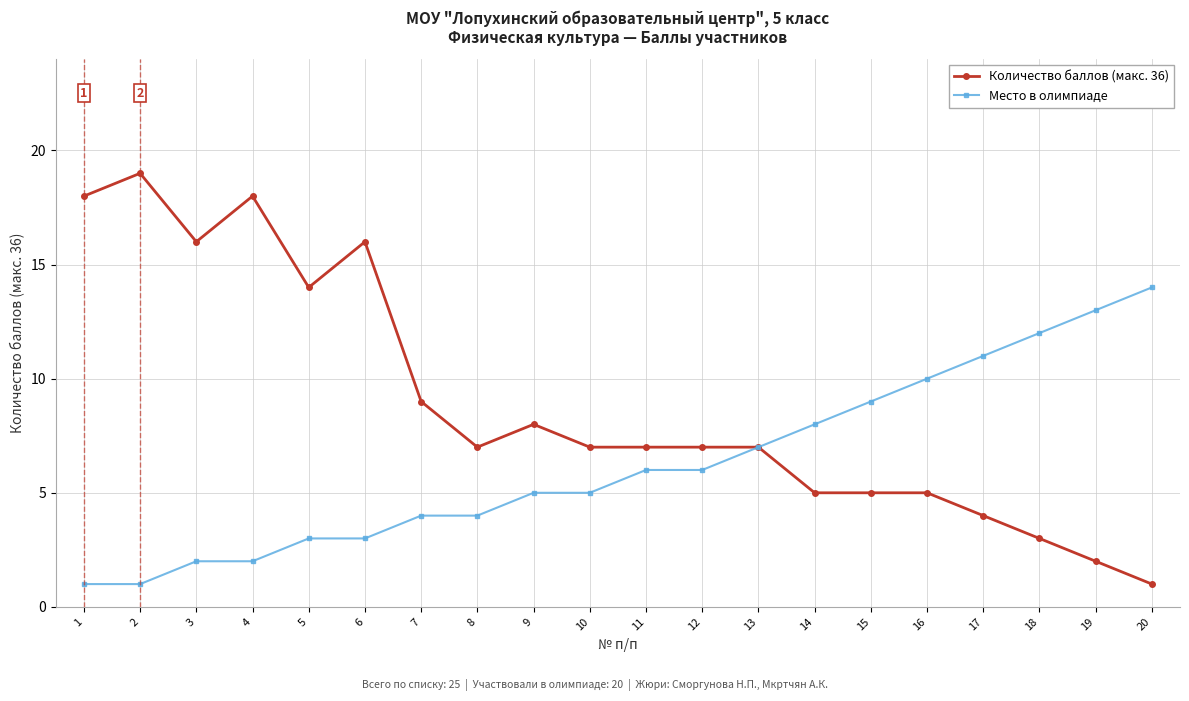

What is the value of the Место в олимпиаде point at the 2nd from the left?

1